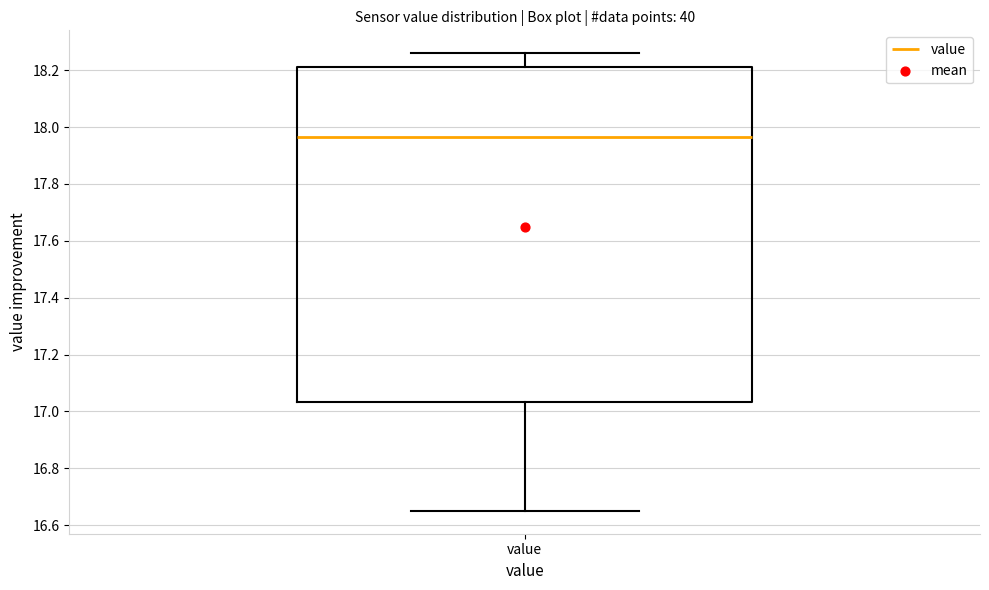

Where is the lower edge of the box for value on the y-axis? The values are not printed on the chart, so give them approximately, as read against the axis.

17.04